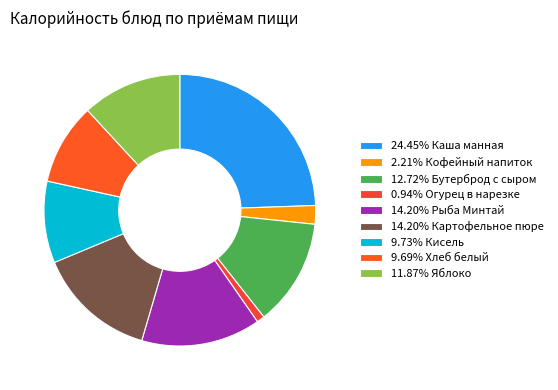

What is the smallest slice in the pie chart?

Огурец в нарезке